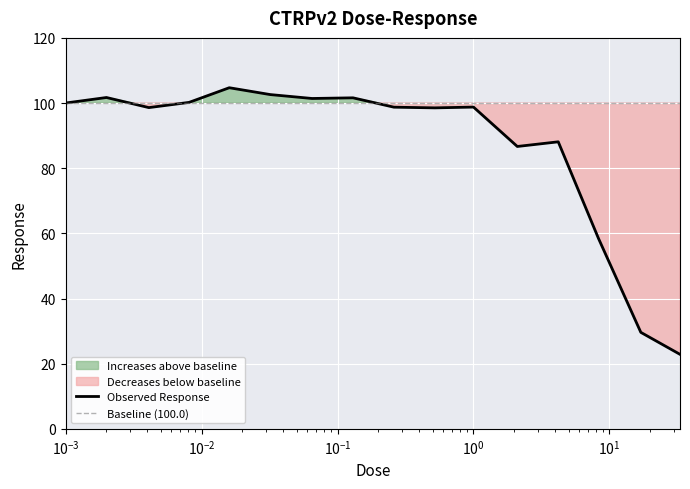

Is it true that the value at 0.016 is 104.7?

True